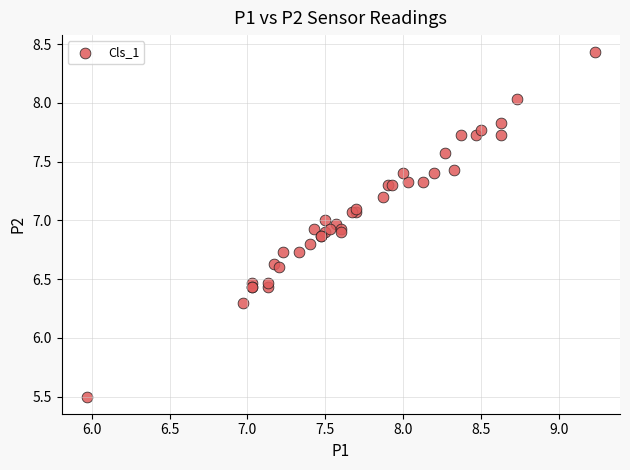

What Y value in the scatter plot is closest to 6?

6.3